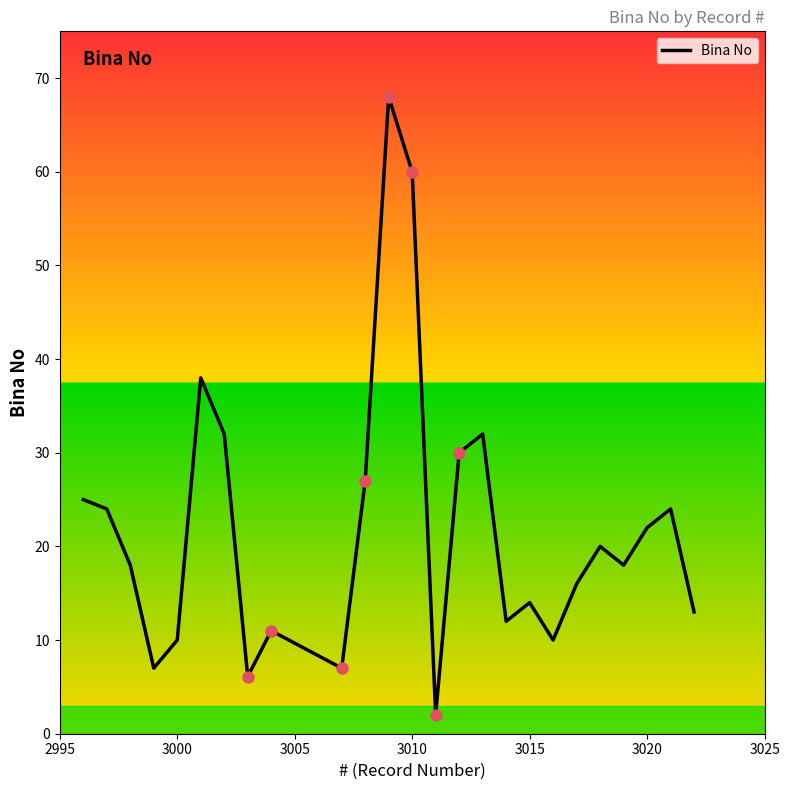

Reading right to left, list all the values displayed in this chart.

13.0	24.0	22.0	18.0	20.0	16.0	10.0	14.0	12.0	32.0	30.0	2.0	60.0	68.0	27.0	7.0	11.0	6.1	32.0	38.0	10.0	7.0	18.0	24.0	25.0